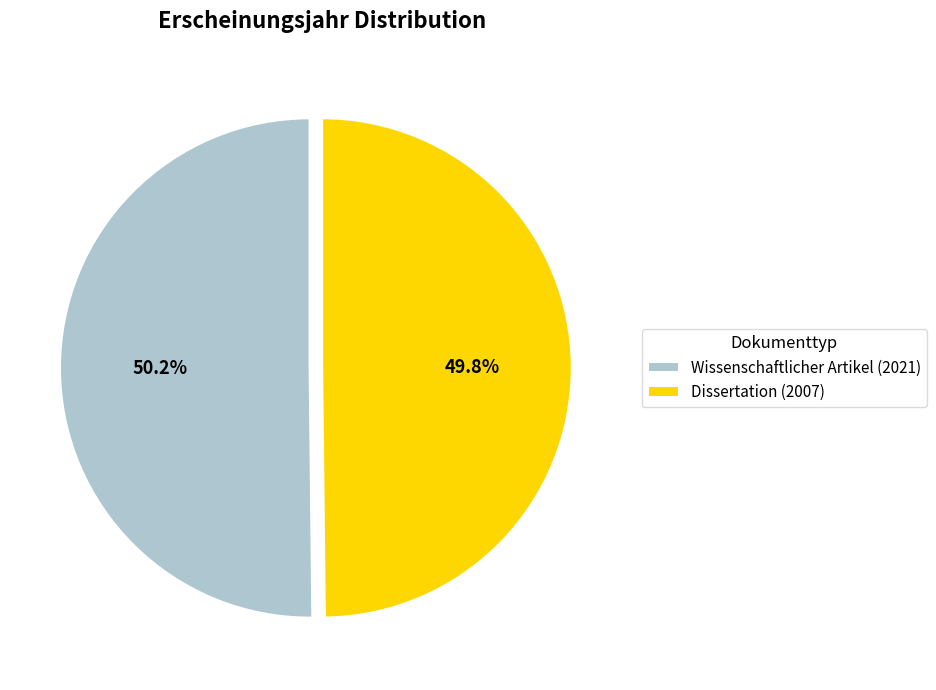

True or false: Dissertation (2007) accounts for 37% of the total.

False